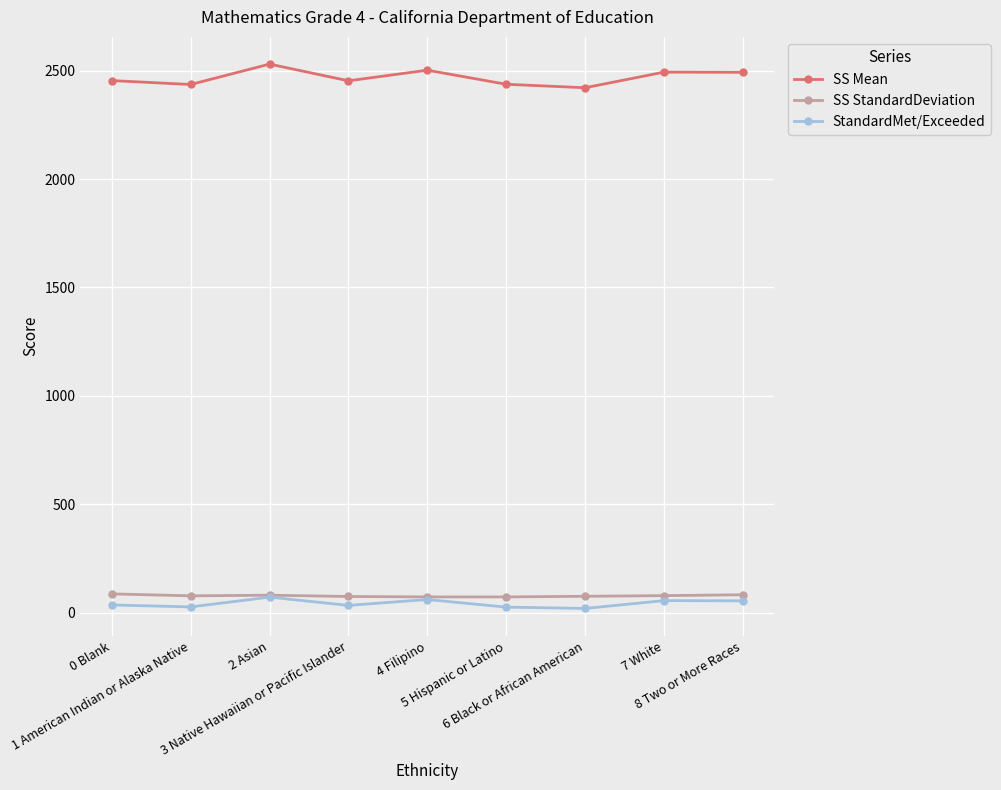

Which series has the widest spread of values?

SS Mean